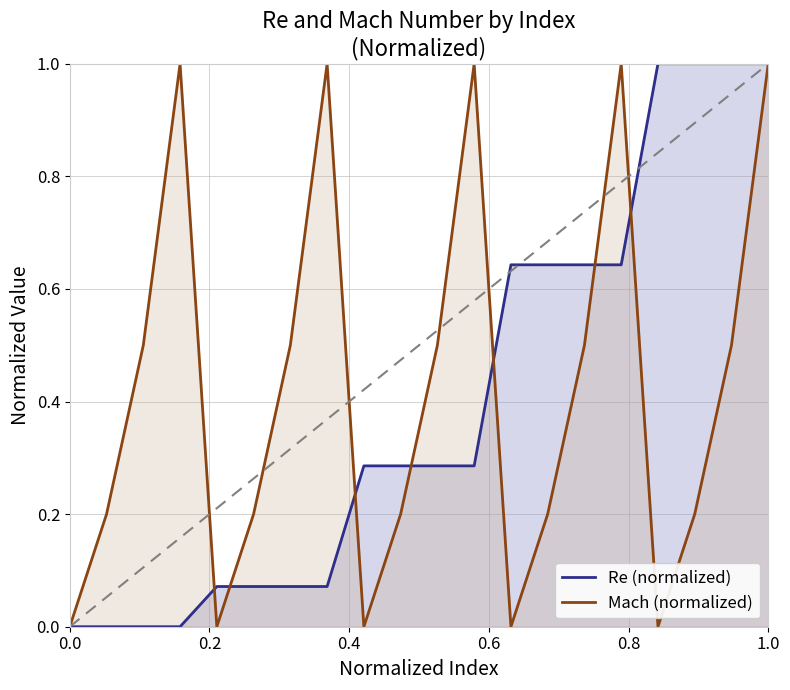

Is it true that Mach (normalized) equals 0.3 at 1.0?

False